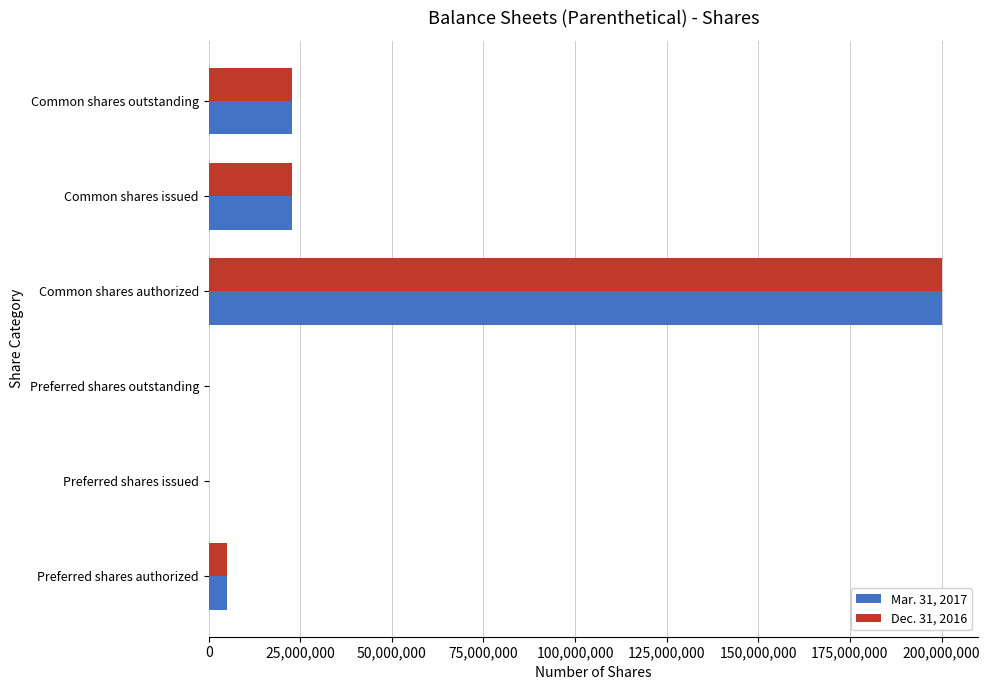

What is the total value across all series at Common shares authorized?

400000000